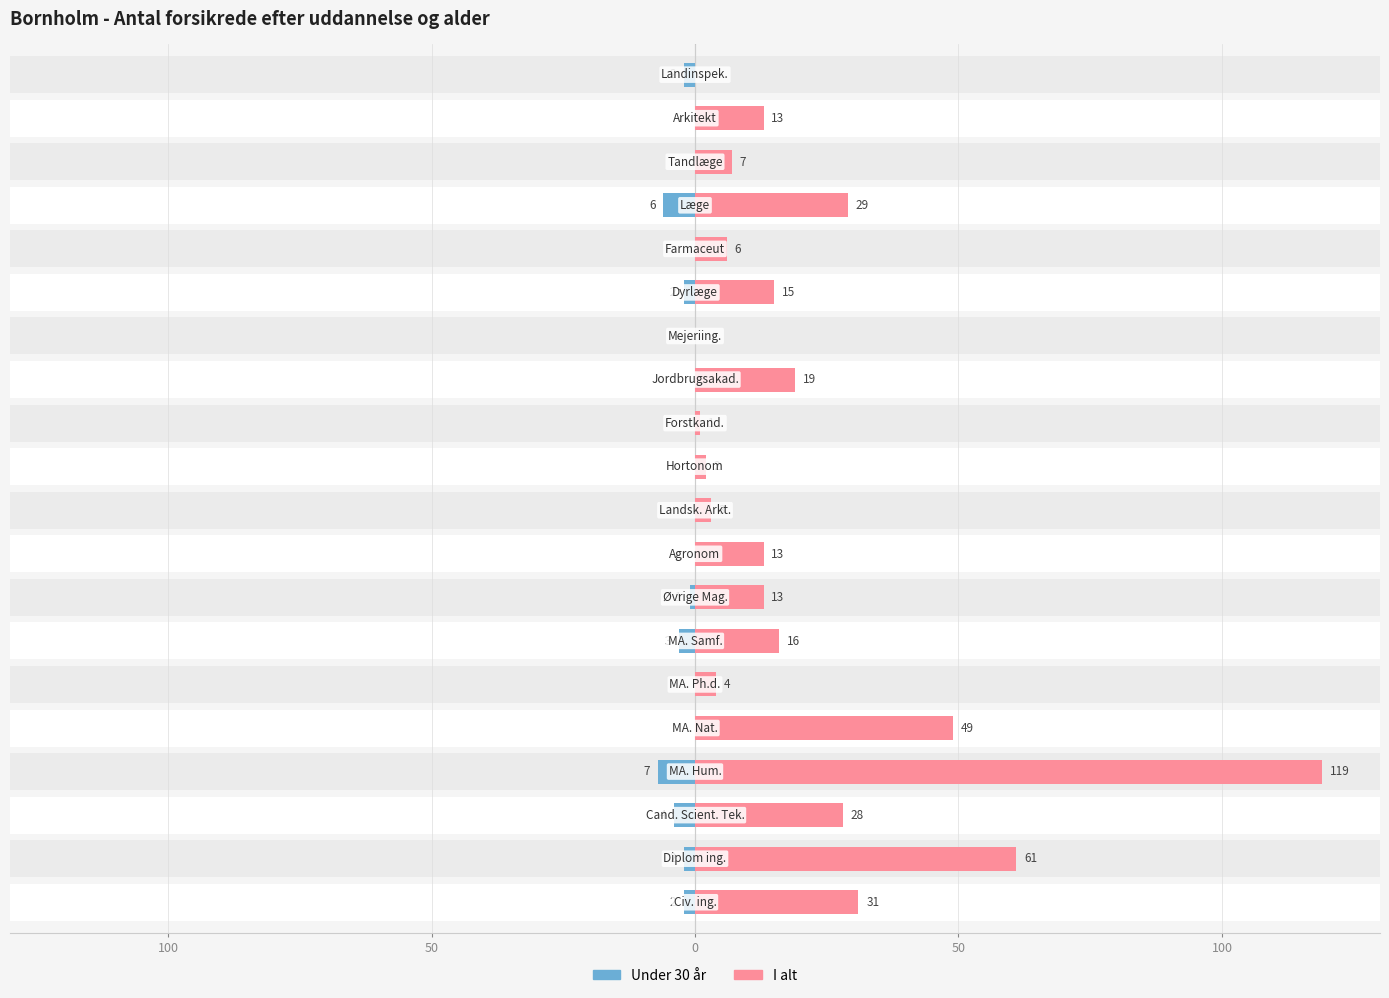

At how many categories does at least one series exceed 9?

12